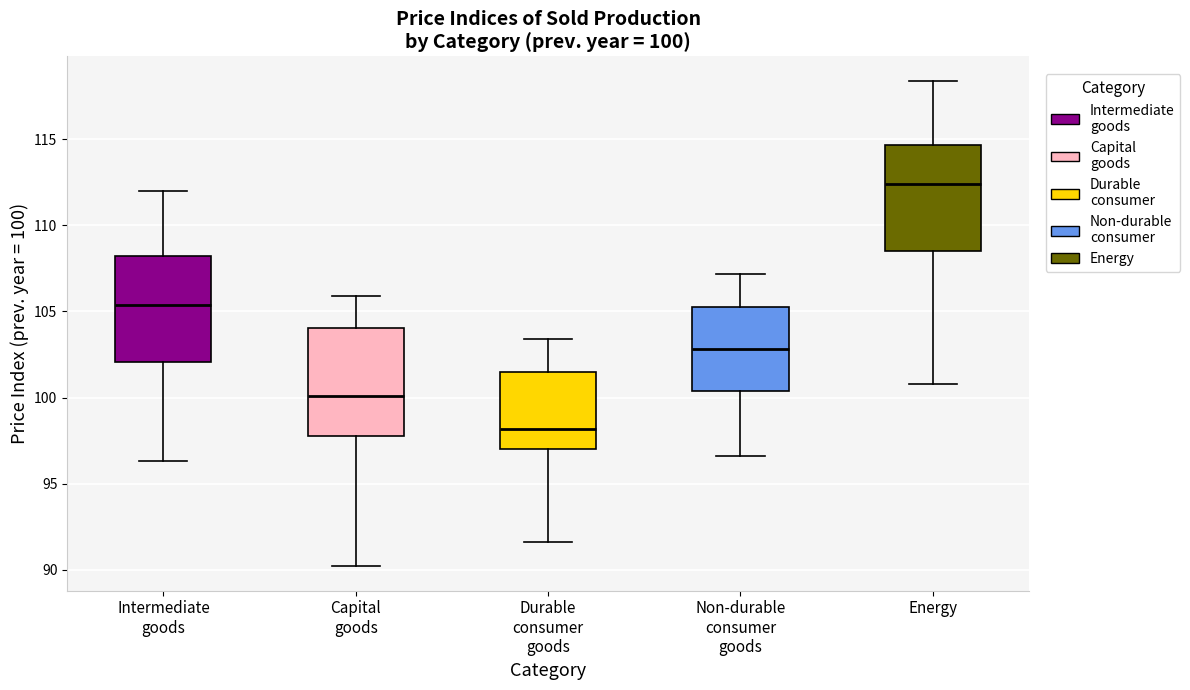

Which box's median line is the highest?

Energy